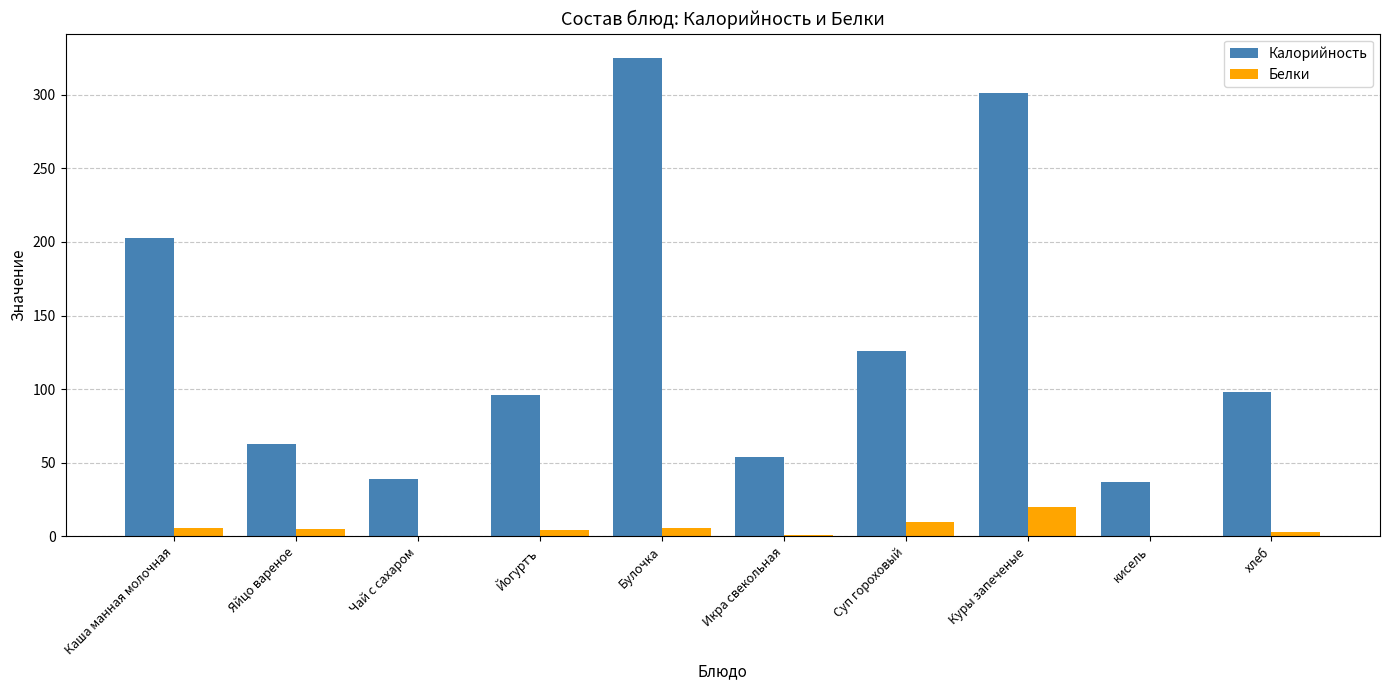

True or false: Белки has a value of 0.0 at Чай с сахаром.

True